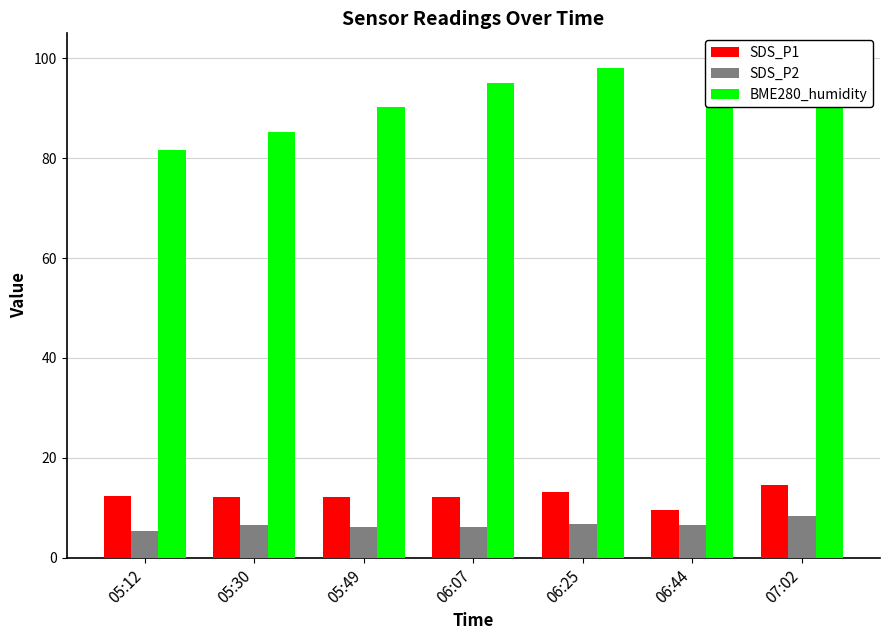

How many groups of bars are there?

7